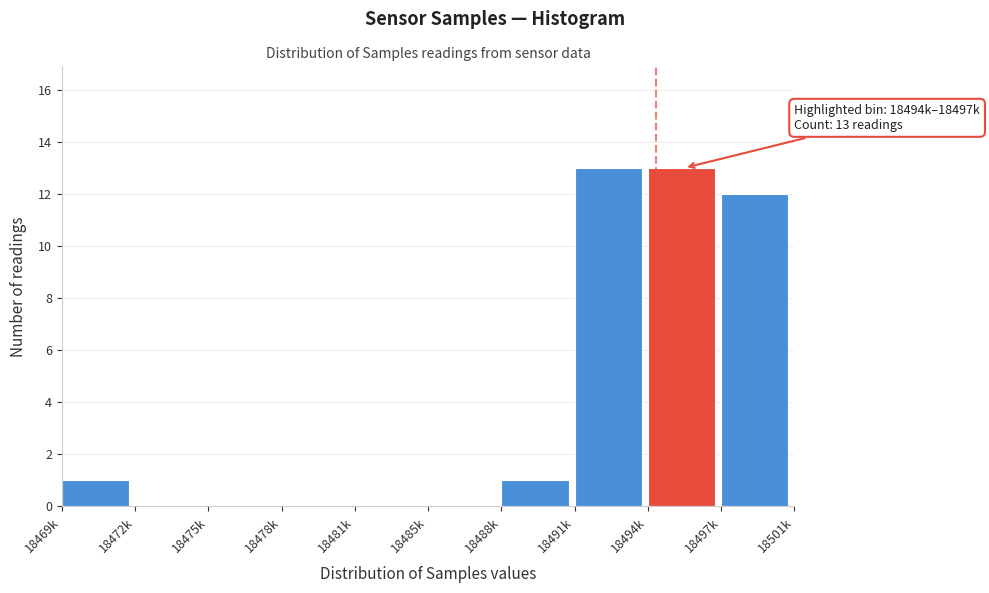

Reading right to left, extract all data points from this chart.

18497k=12	18494k=13	18491k=13	18488k=1	18485k=0	18481k=0	18478k=0	18475k=0	18472k=0	18469k=1